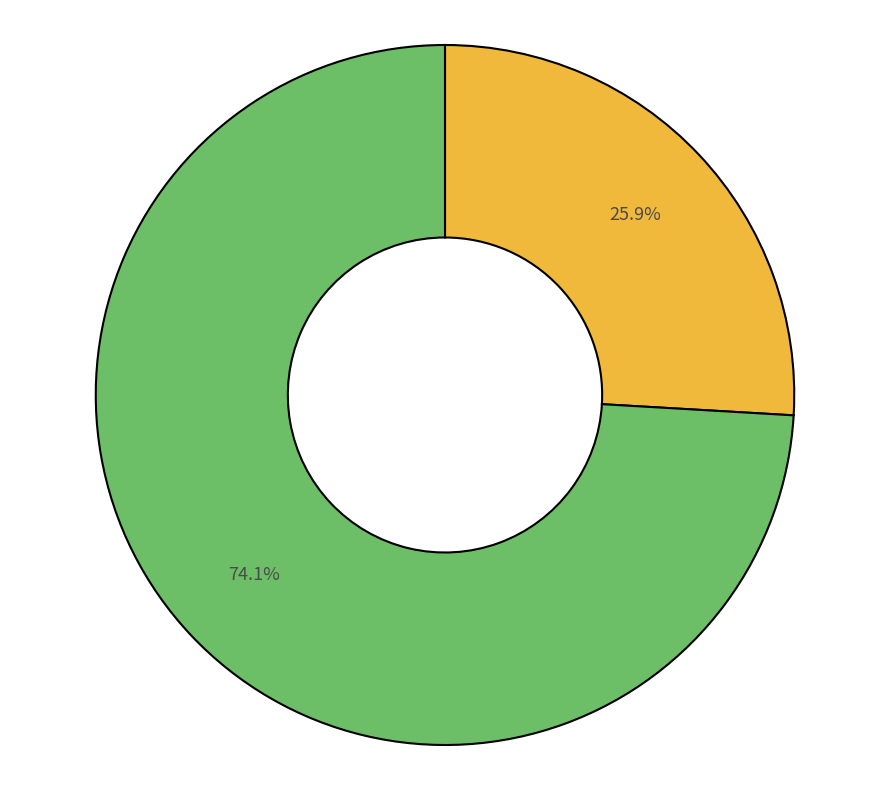

Is there any slice that represents more than half of the pie?

Yes